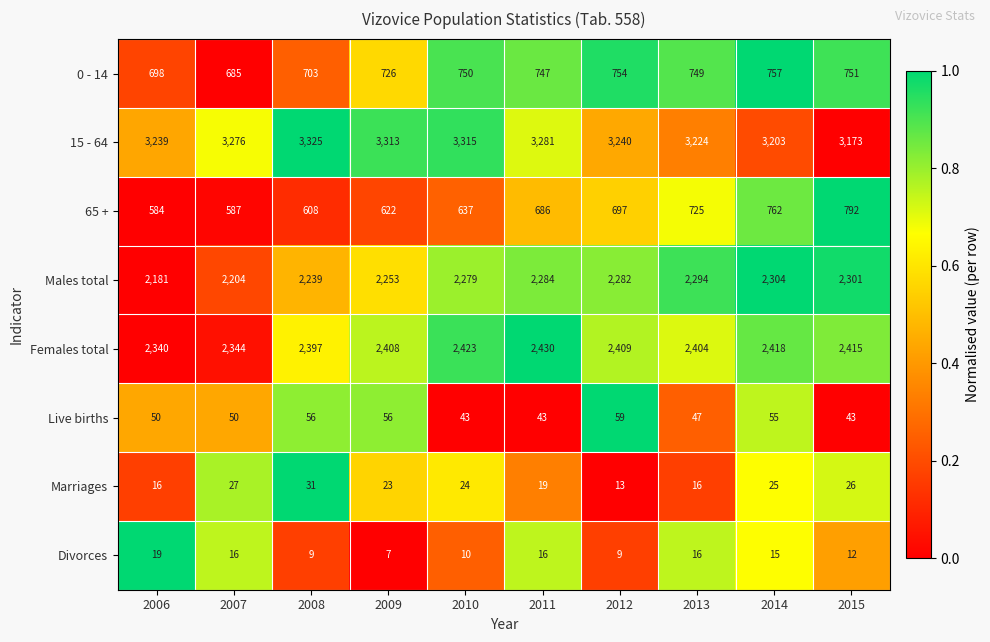

What is the maximum value shown in the chart?

3325